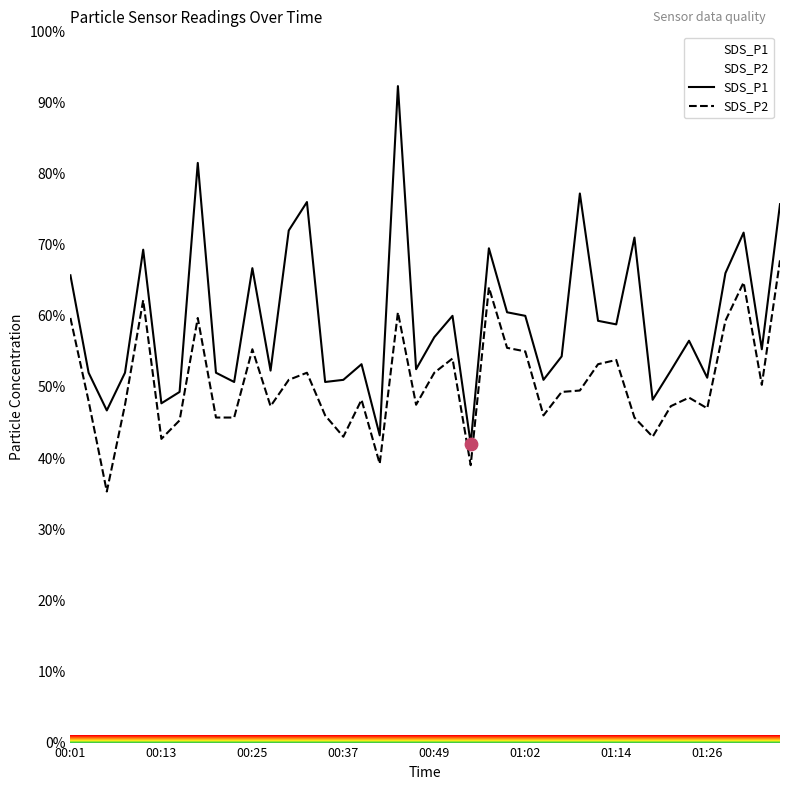

Which series has the largest total across all categories?

SDS_P1